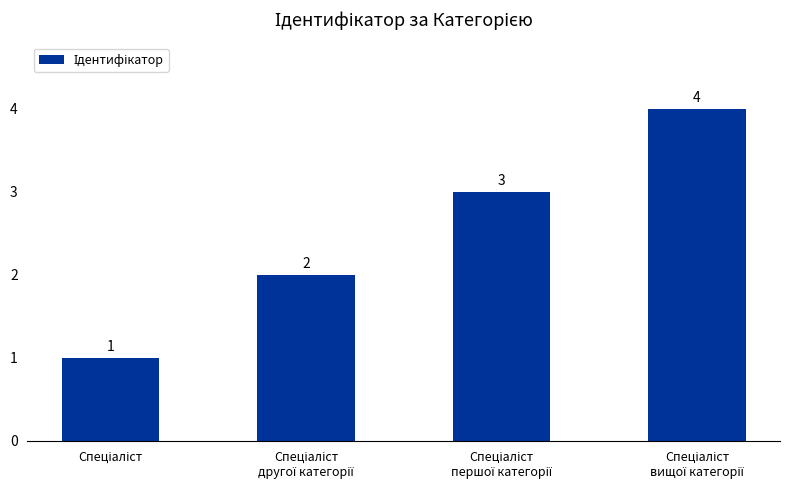

How many data points are less than 3?

2